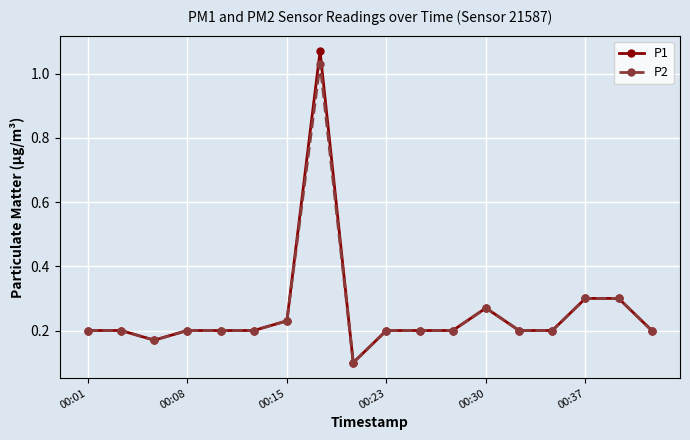

Which series has the largest range (max minus min)?

P1